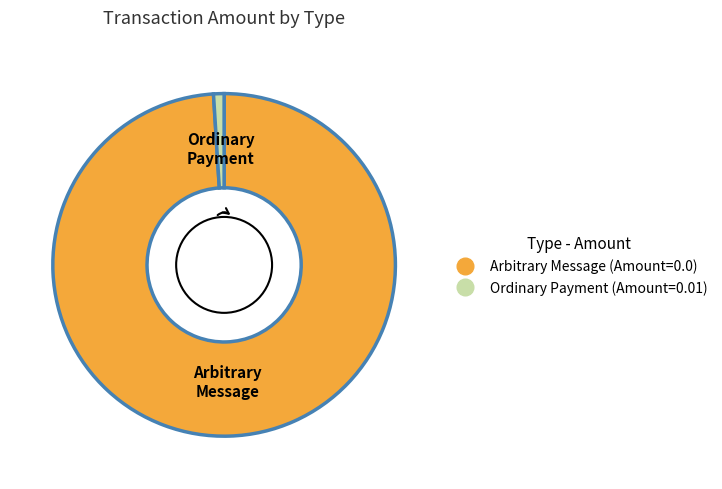

Which slice represents more than half of the pie?

Arbitrary Message